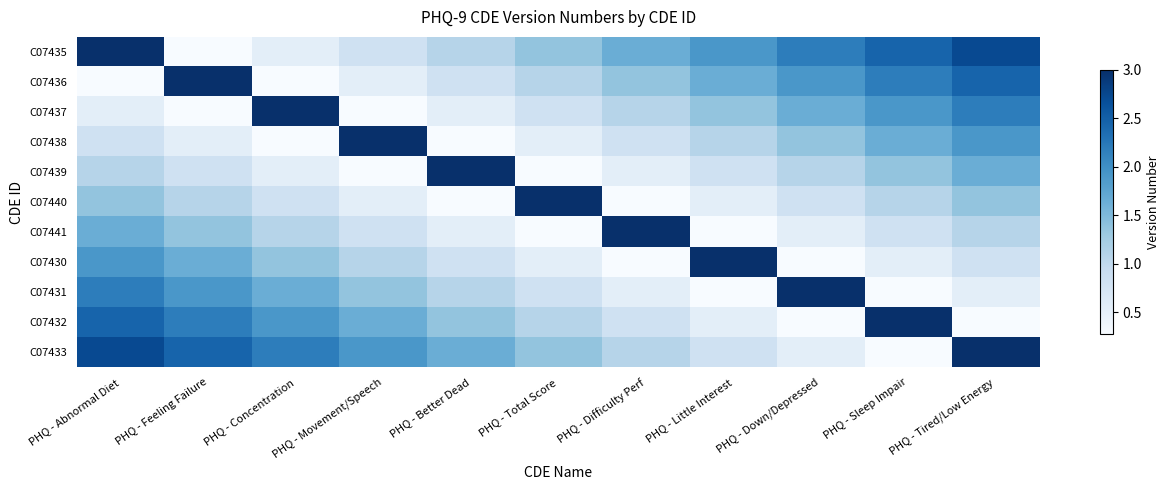

Which category has the highest value across all series?

PHQ - Abnormal Diet